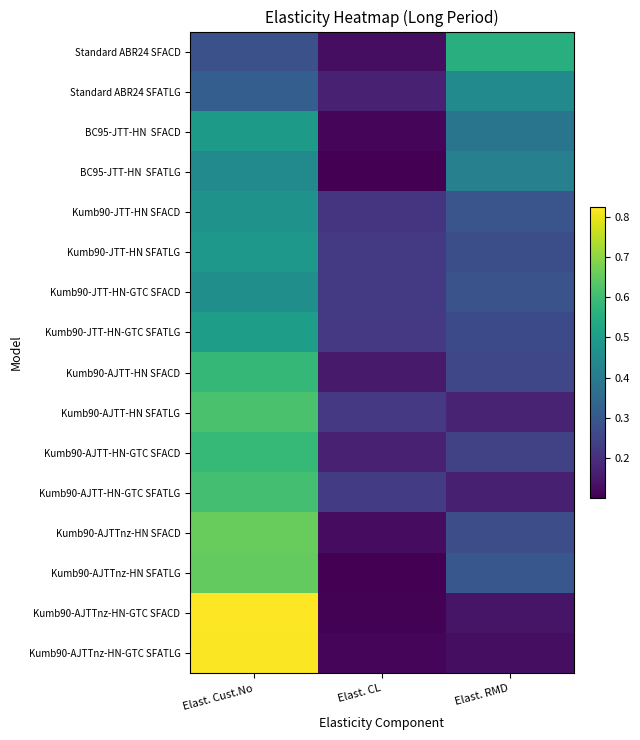

Rank the series by their maximum value, from lowest to highest.

Standard ABR24 SFATLG, BC95-JTT-HN SFATLG, Kumb90-JTT-HN-GTC SFACD, Kumb90-JTT-HN SFACD, Kumb90-JTT-HN SFATLG, BC95-JTT-HN SFACD, Kumb90-JTT-HN-GTC SFATLG, Standard ABR24 SFACD, Kumb90-AJTT-HN SFACD, Kumb90-AJTT-HN-GTC SFACD, Kumb90-AJTT-HN-GTC SFATLG, Kumb90-AJTT-HN SFATLG, Kumb90-AJTTnz-HN SFATLG, Kumb90-AJTTnz-HN SFACD, Kumb90-AJTTnz-HN-GTC SFATLG, Kumb90-AJTTnz-HN-GTC SFACD